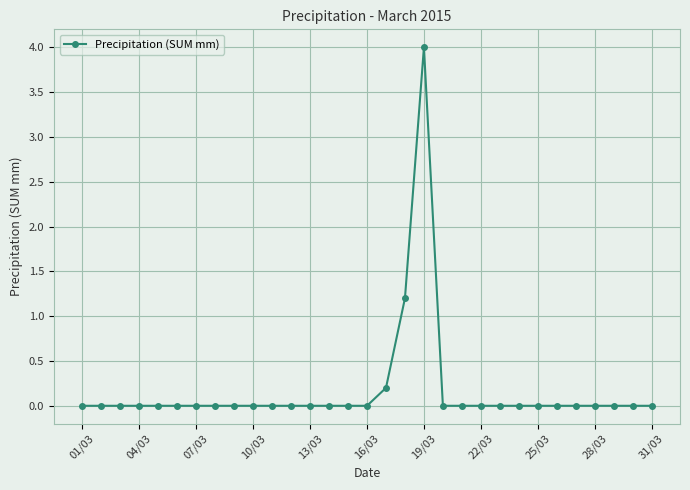

Reading left to right, extract all data points from this chart.

0.0	0.0	0.0	0.0	0.0	0.0	0.0	0.0	0.0	0.0	0.0	0.0	0.0	0.0	0.0	0.0	0.2	1.2	4.0	0.0	0.0	0.0	0.0	0.0	0.0	0.0	0.0	0.0	0.0	0.0	0.0